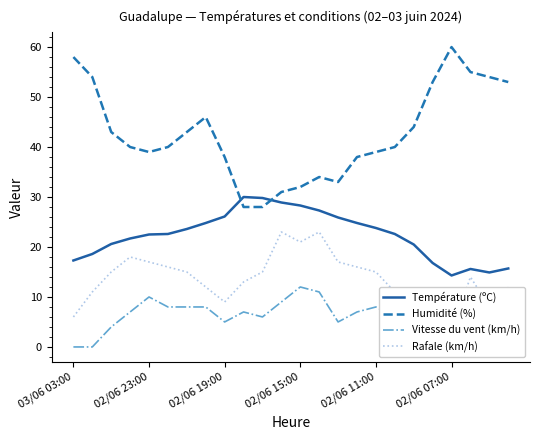

The value of Humidité (%) at 10 is 28.0. True or false?

True